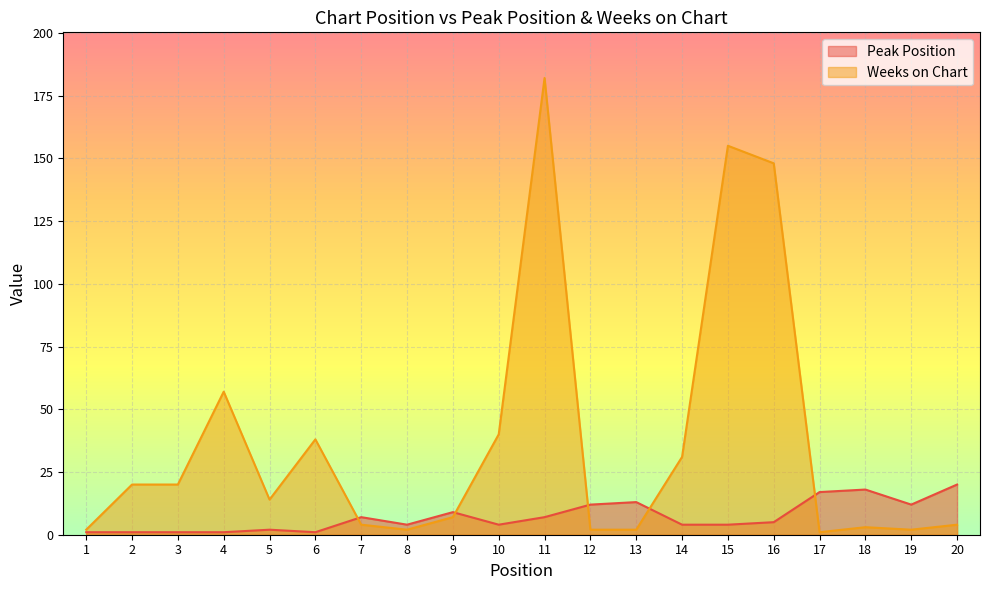

After their last crossing, which series has the higher values: Peak Position or Weeks on Chart?

Peak Position